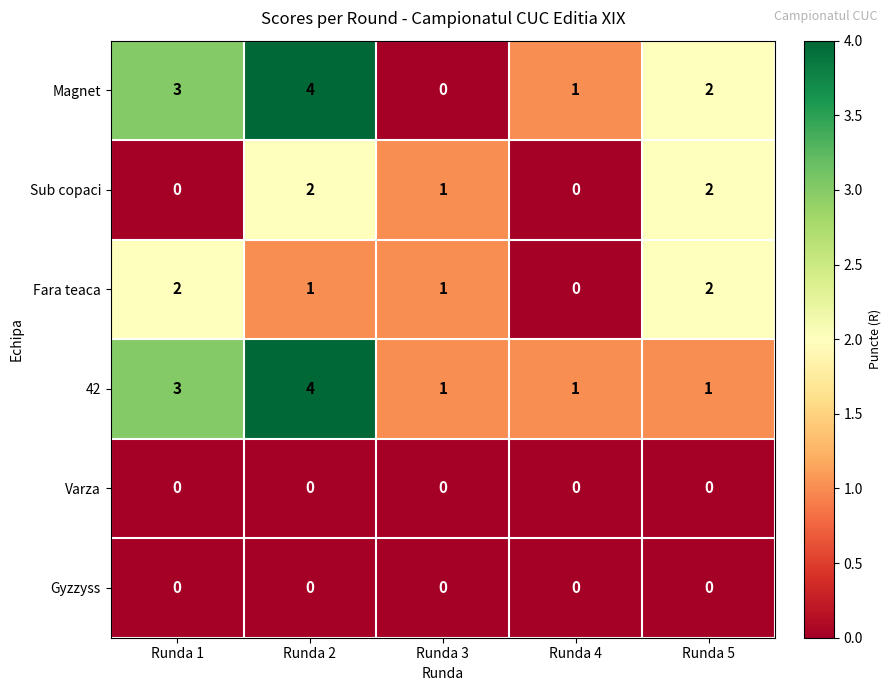

Which series has the largest range (max minus min)?

Magnet